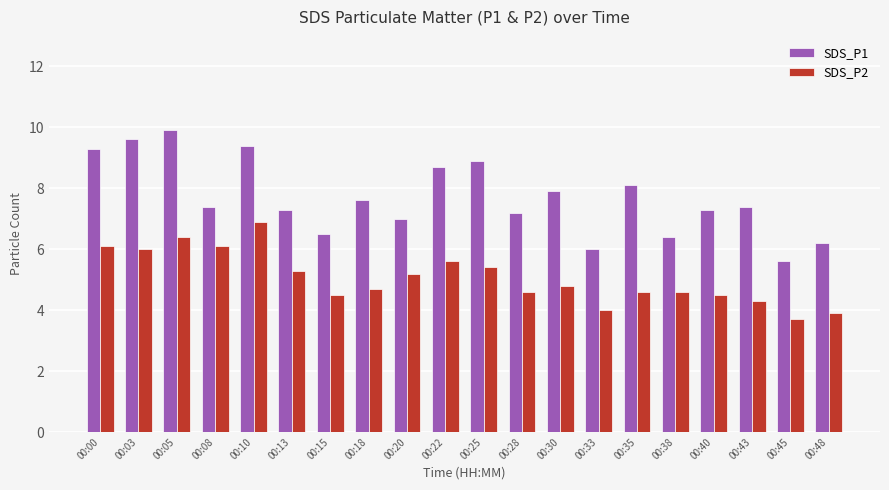

How many categories are shown in the chart?

20